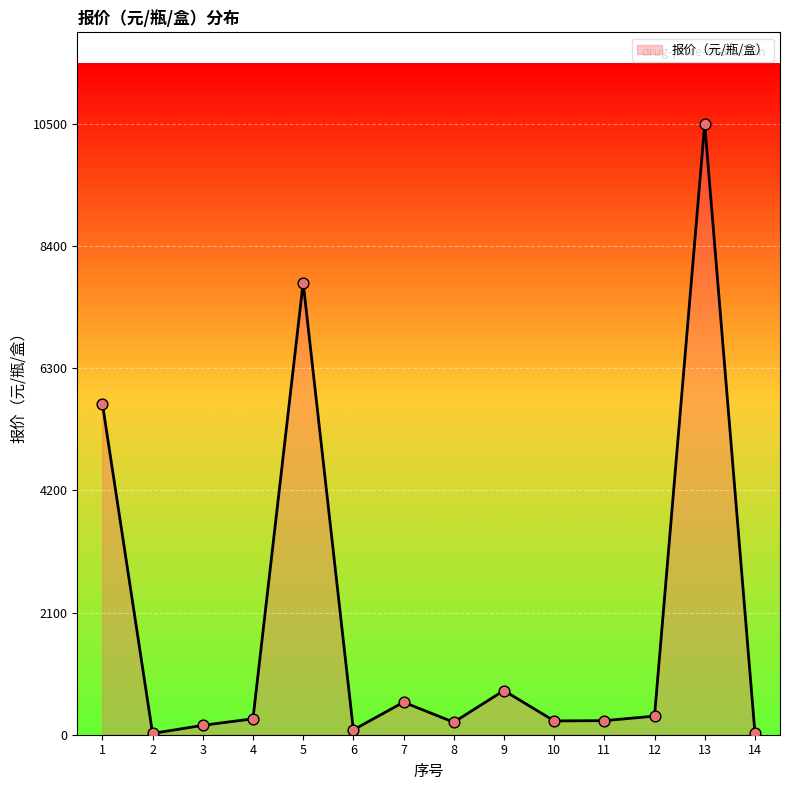

What is the change in value from 12 to 13?

+10180.0